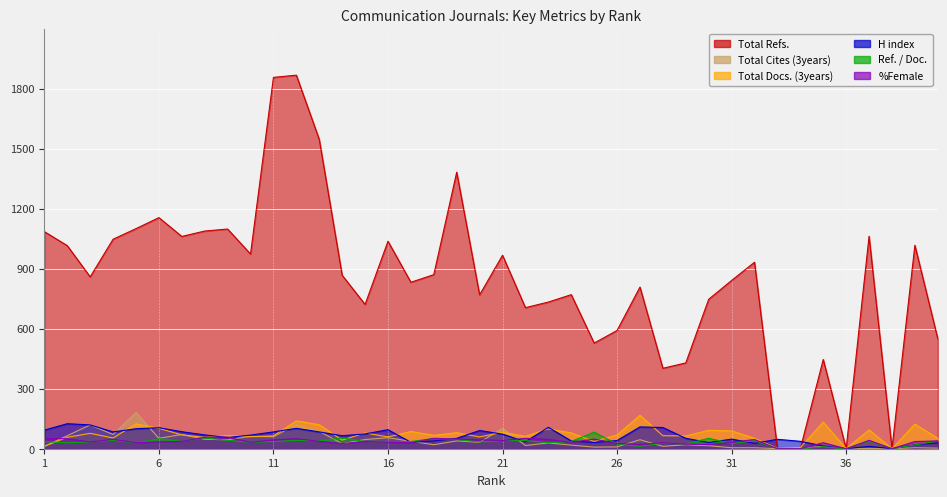

What are all the series names shown in the legend?

H index, Total Docs. (3years), Total Refs., Total Cites (3years), %Female, Ref. / Doc.